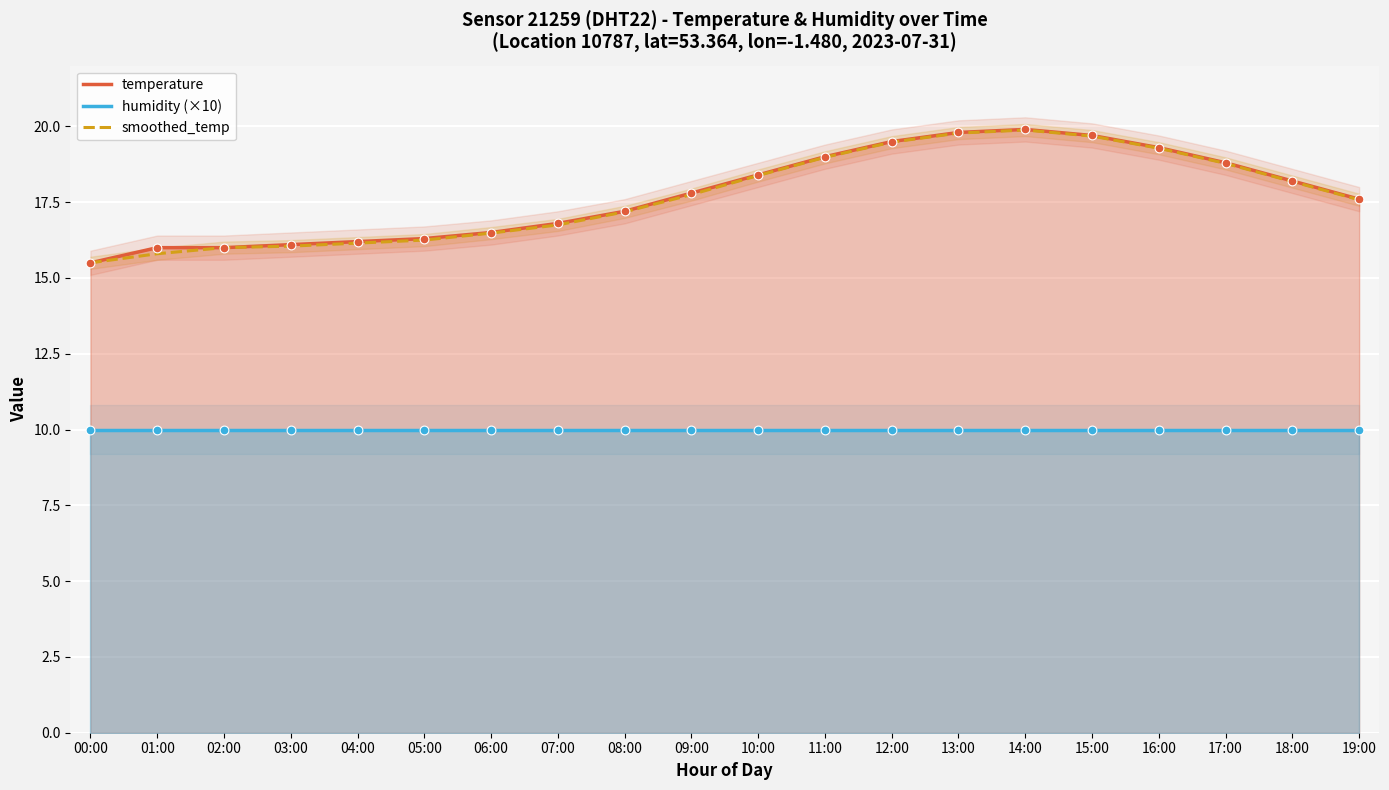

At which category is the sum across all series the highest?

14:00